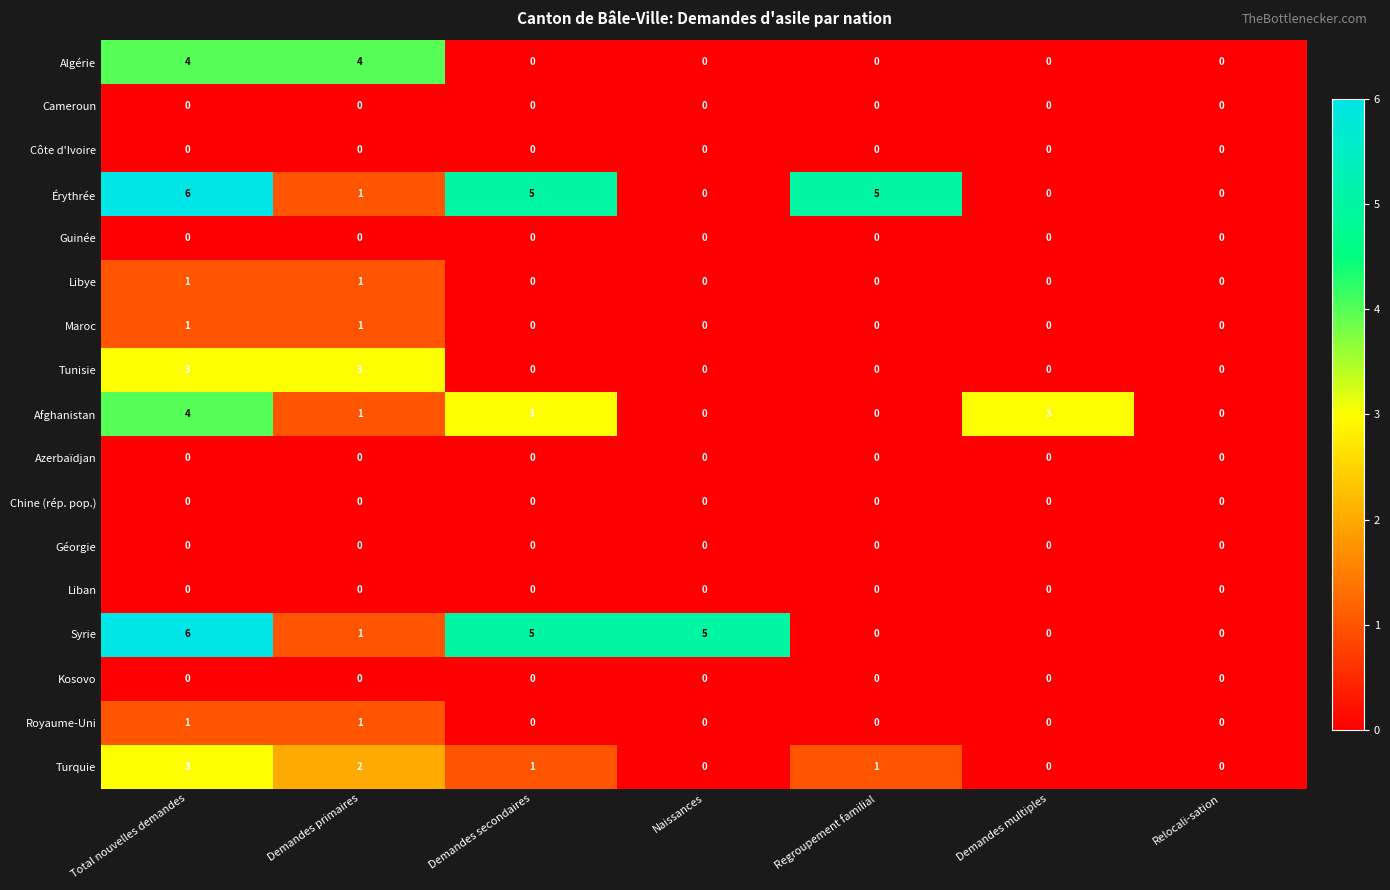

What is the total value across all series at Demandes primaires?

15